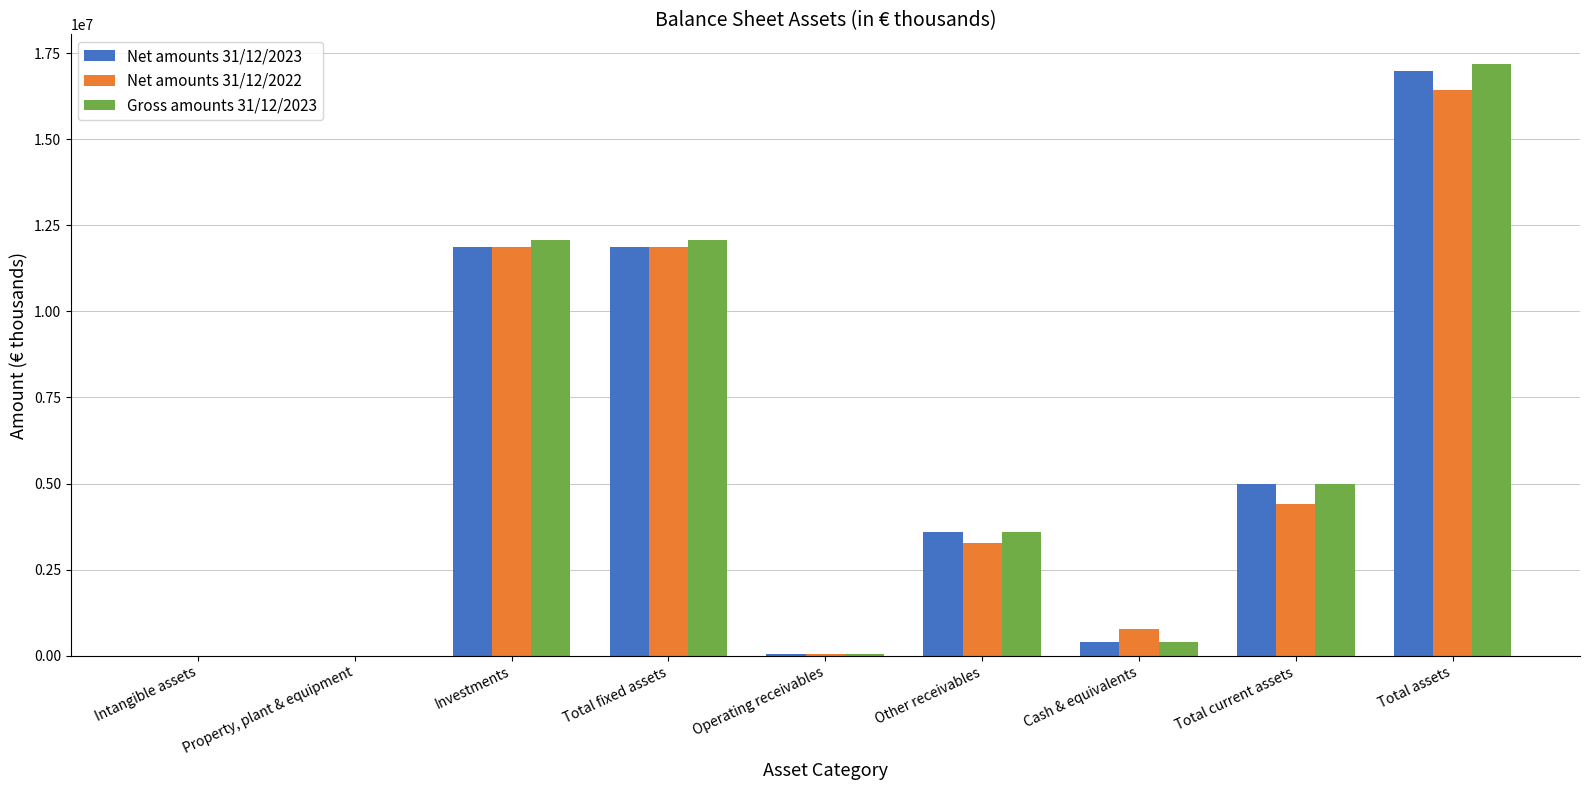

What is the total value across all series at Cash & equivalents?

1599623